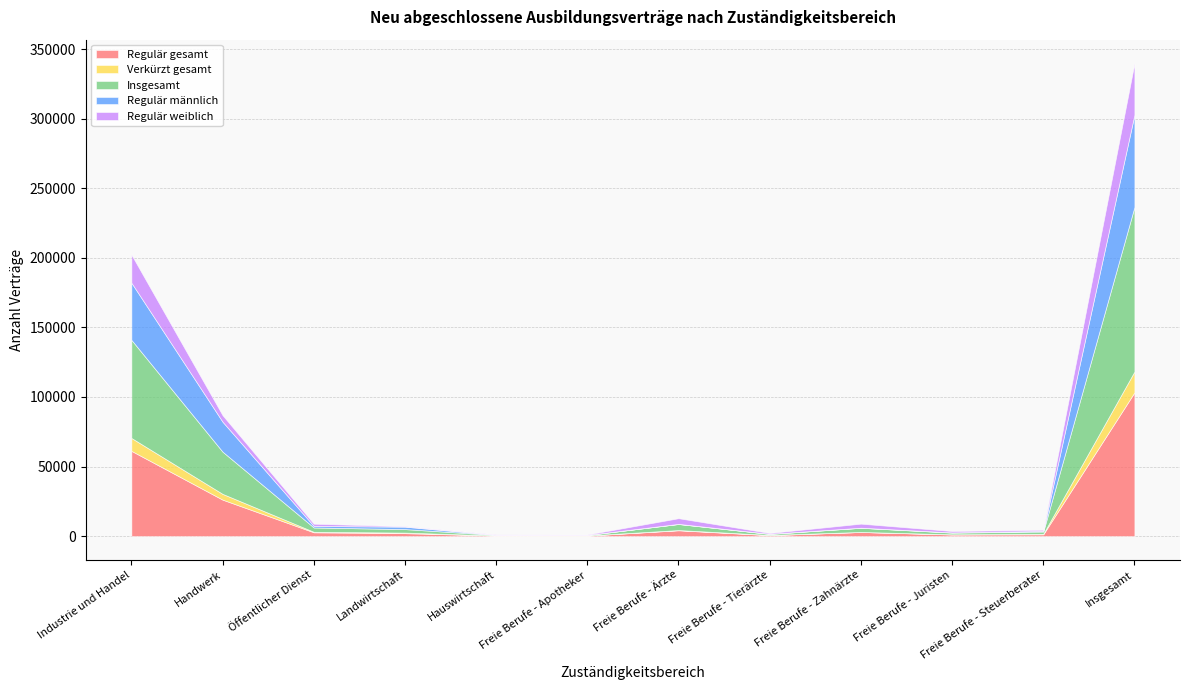

How many categories are shown in the chart?

12